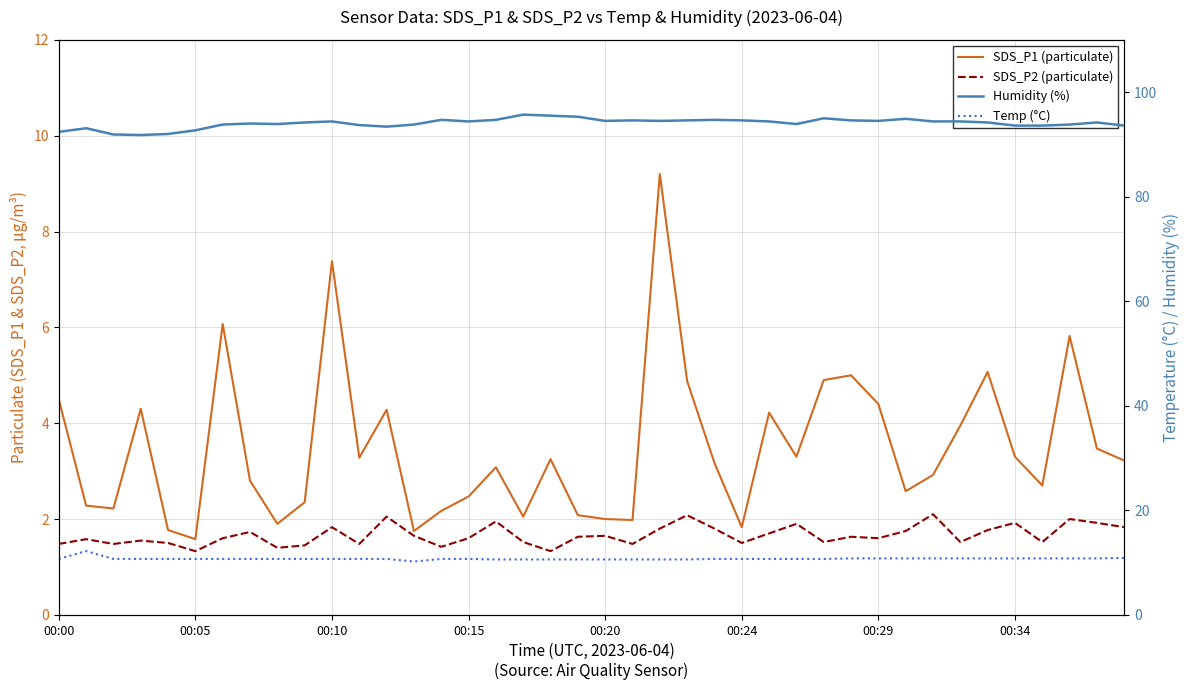

What are all the series names shown in the legend?

SDS_P1 (particulate), SDS_P2 (particulate), Humidity (%), Temp (°C)